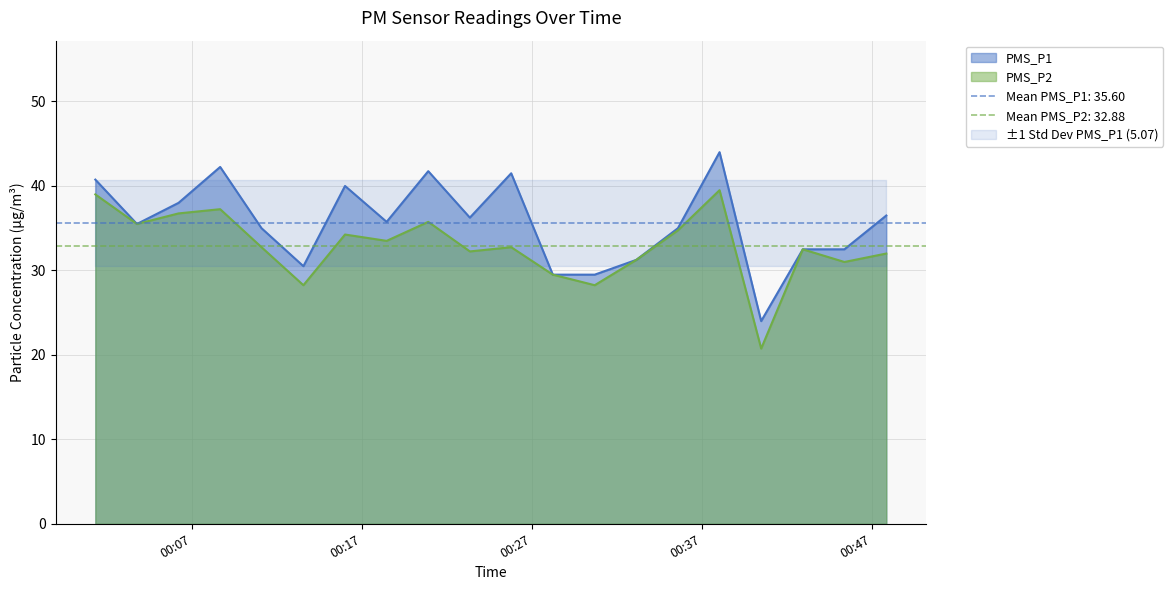

What is the value of the PMS_P1 point at the 1st from the left?

40.8